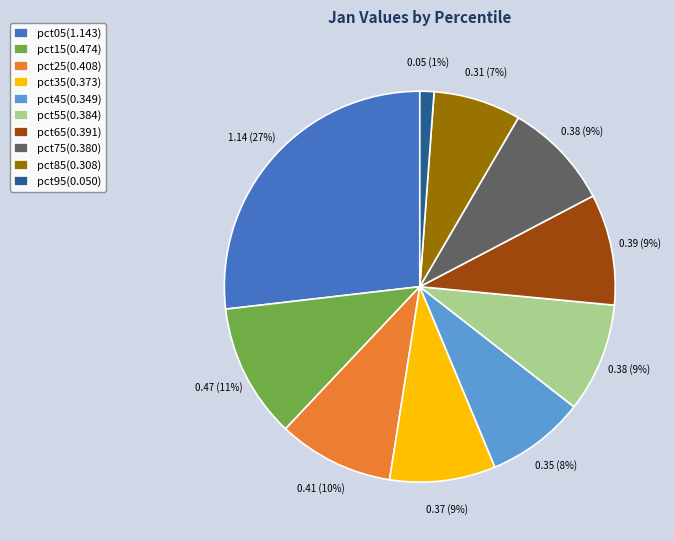

Is there a majority slice in this chart?

No